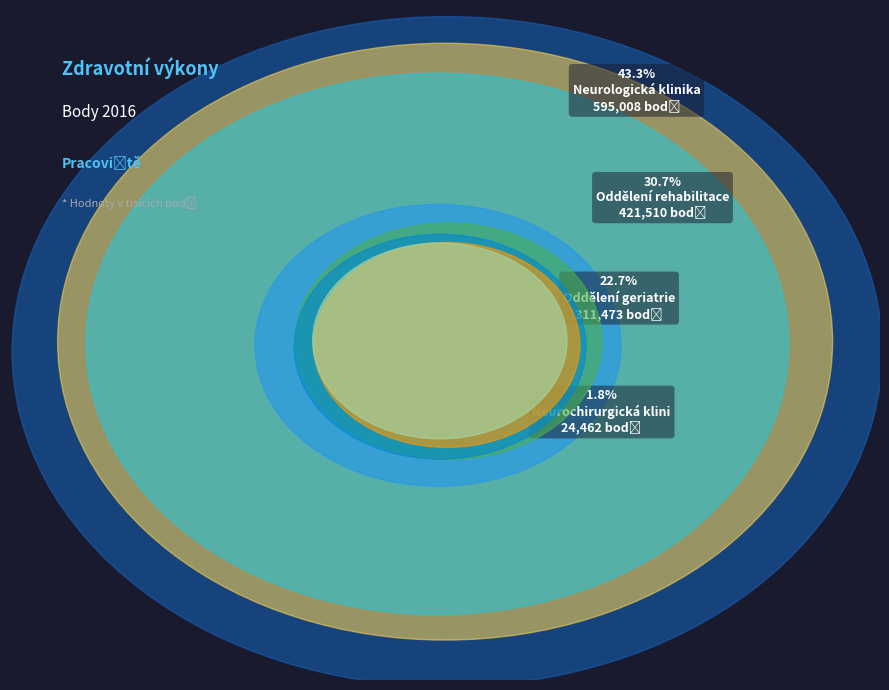

Combined, what portion of the pie is 02 - II. interní klinika and 01 - I. interní klinika?

0.6%